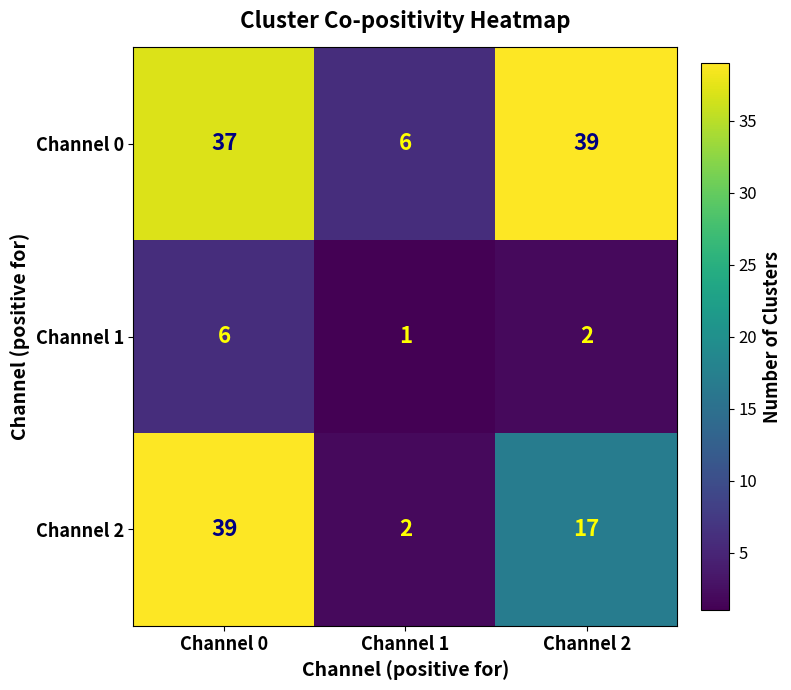

The value of Channel 0 at Channel 0 is 37. True or false?

True